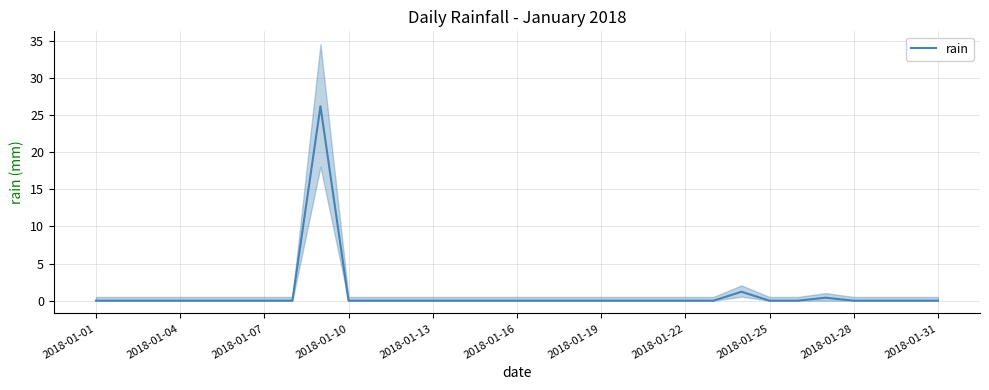

Is this an area chart (filled region under the line)?

No